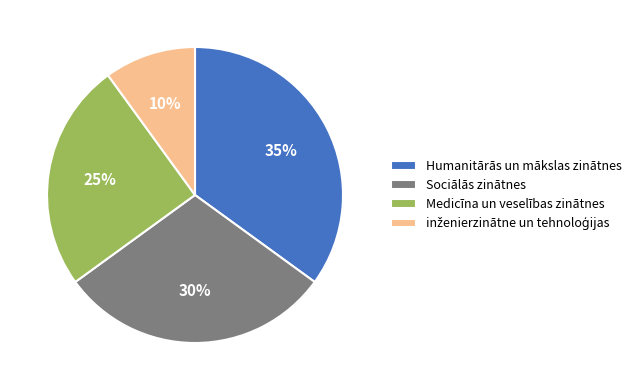

Combined, do Humanitārās un mākslas zinātnes and Medicīna un veselības zinātnes account for over 50%?

Yes